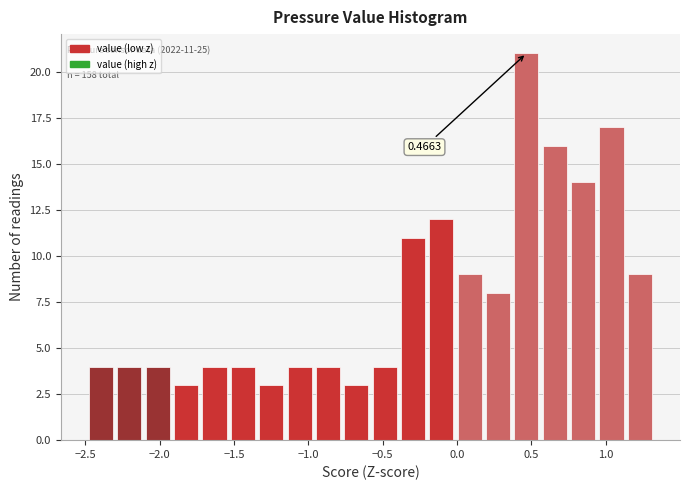

Read against the x-axis, roughly where is the centre of the tallest bar?

0.45